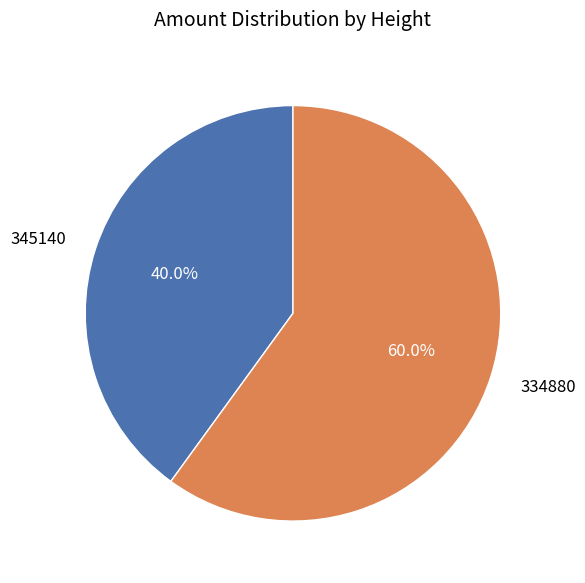

How much of the chart is everything except 345140?

60.0%